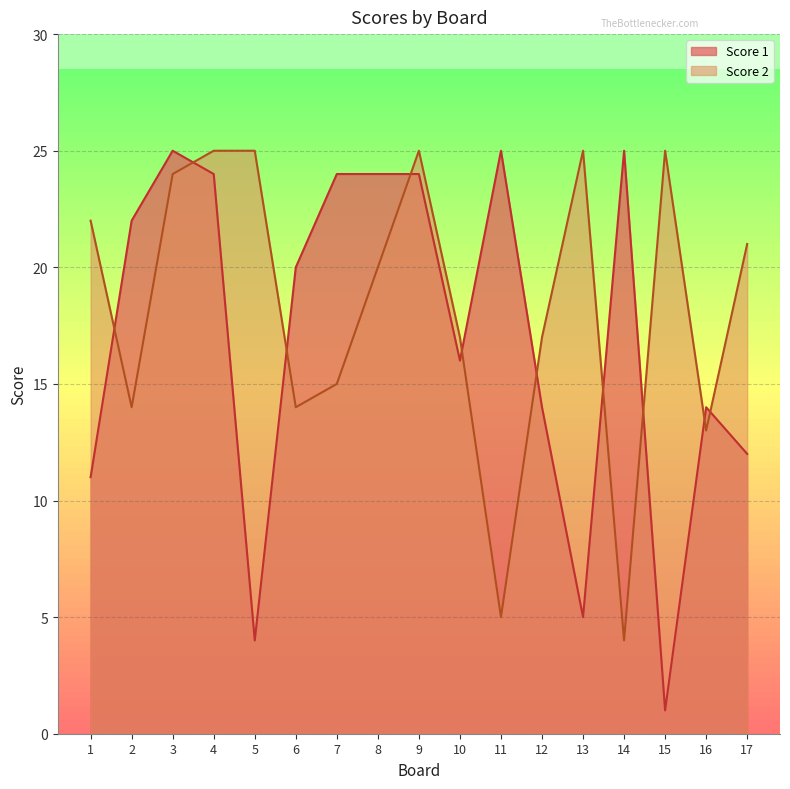

At which category does Score 1 reach its first local peak?

3